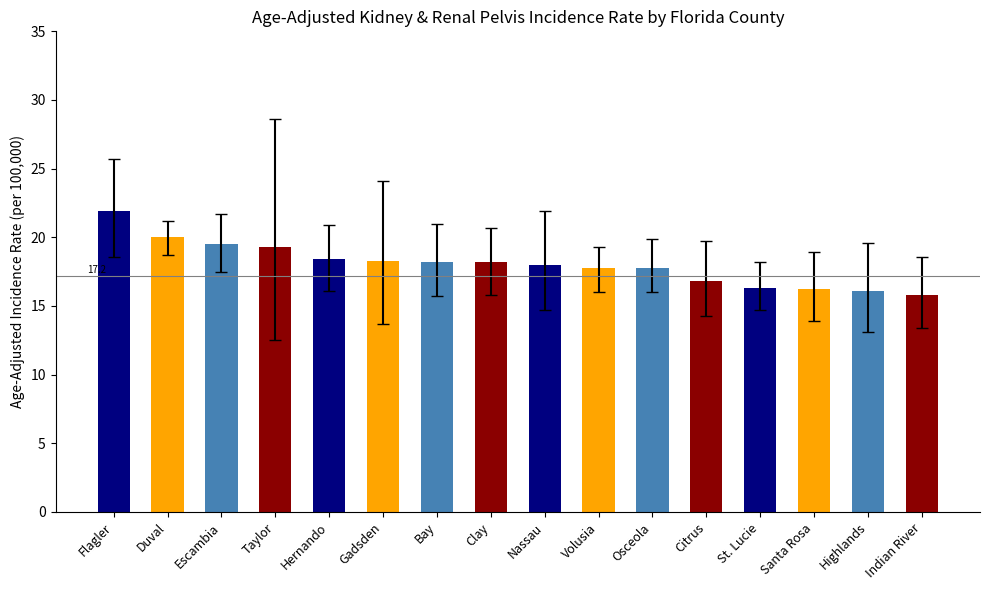

Which category has the lowest value across all series?

Indian River